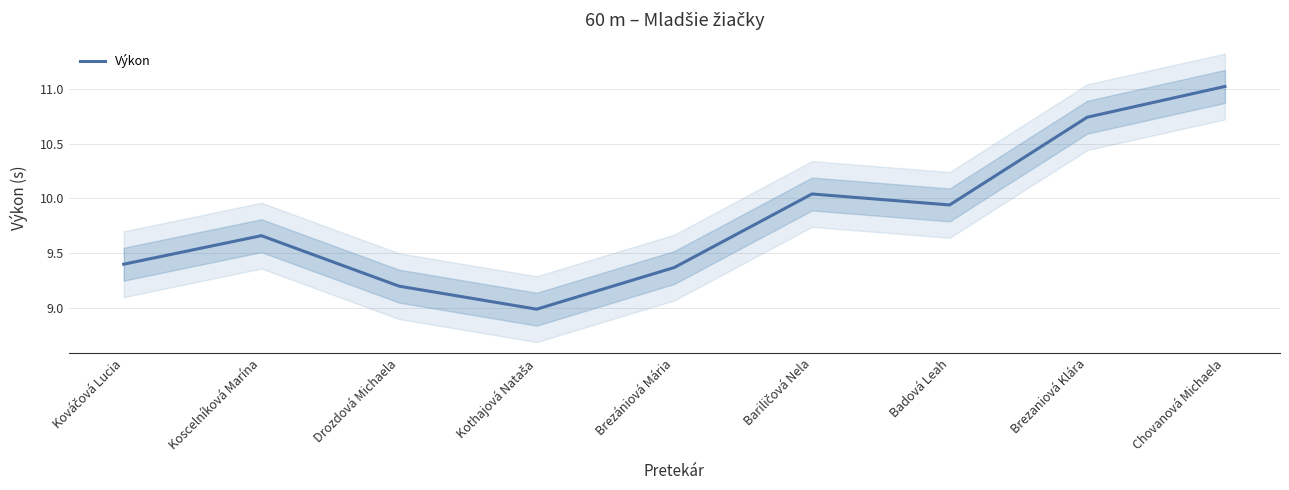

Where is the first local minimum?

Kothajová Nataša